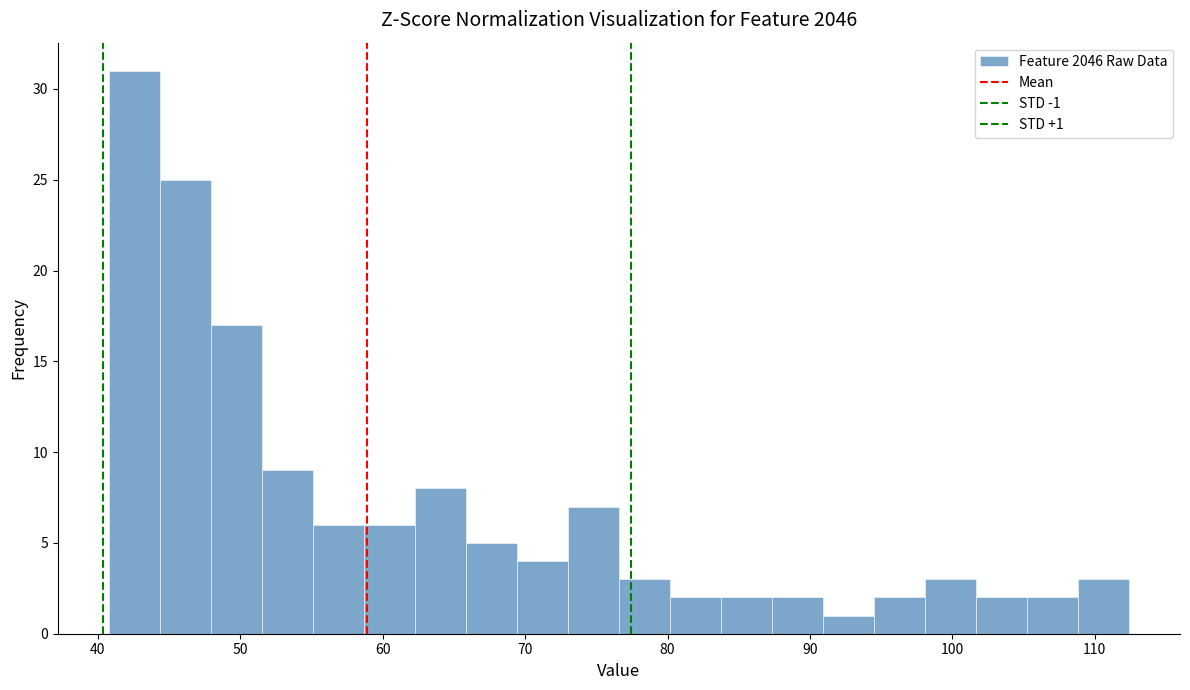

Around what value on the x-axis is the tallest bar? Give the approximate position of its centre, as read against the axis.

43